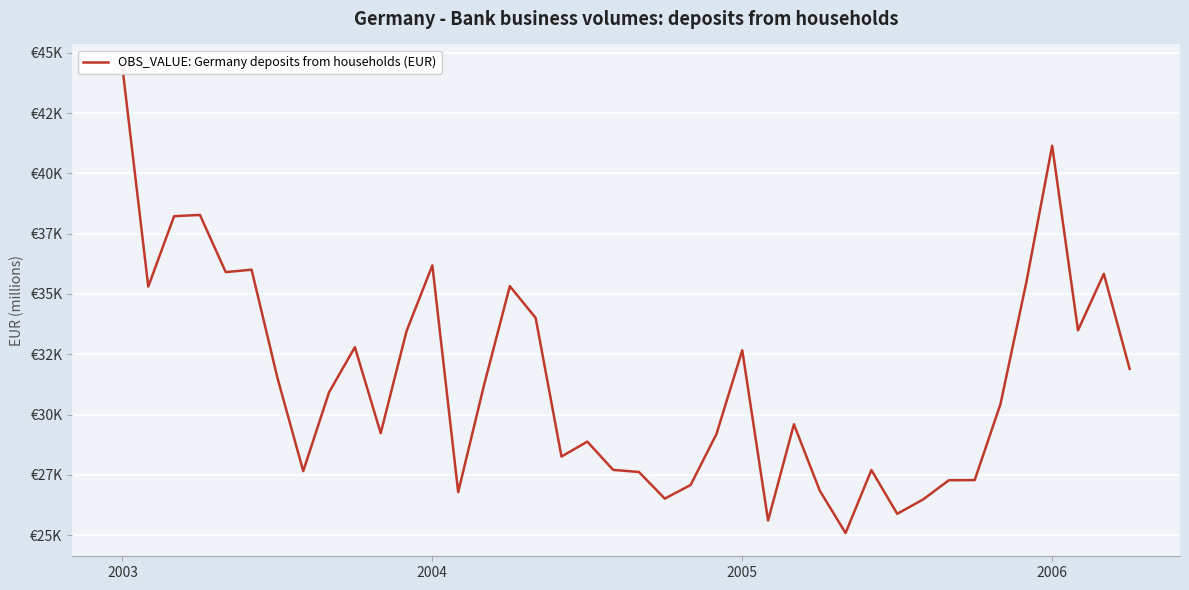

What value does the data have at 37, to the nearest 50?

33500